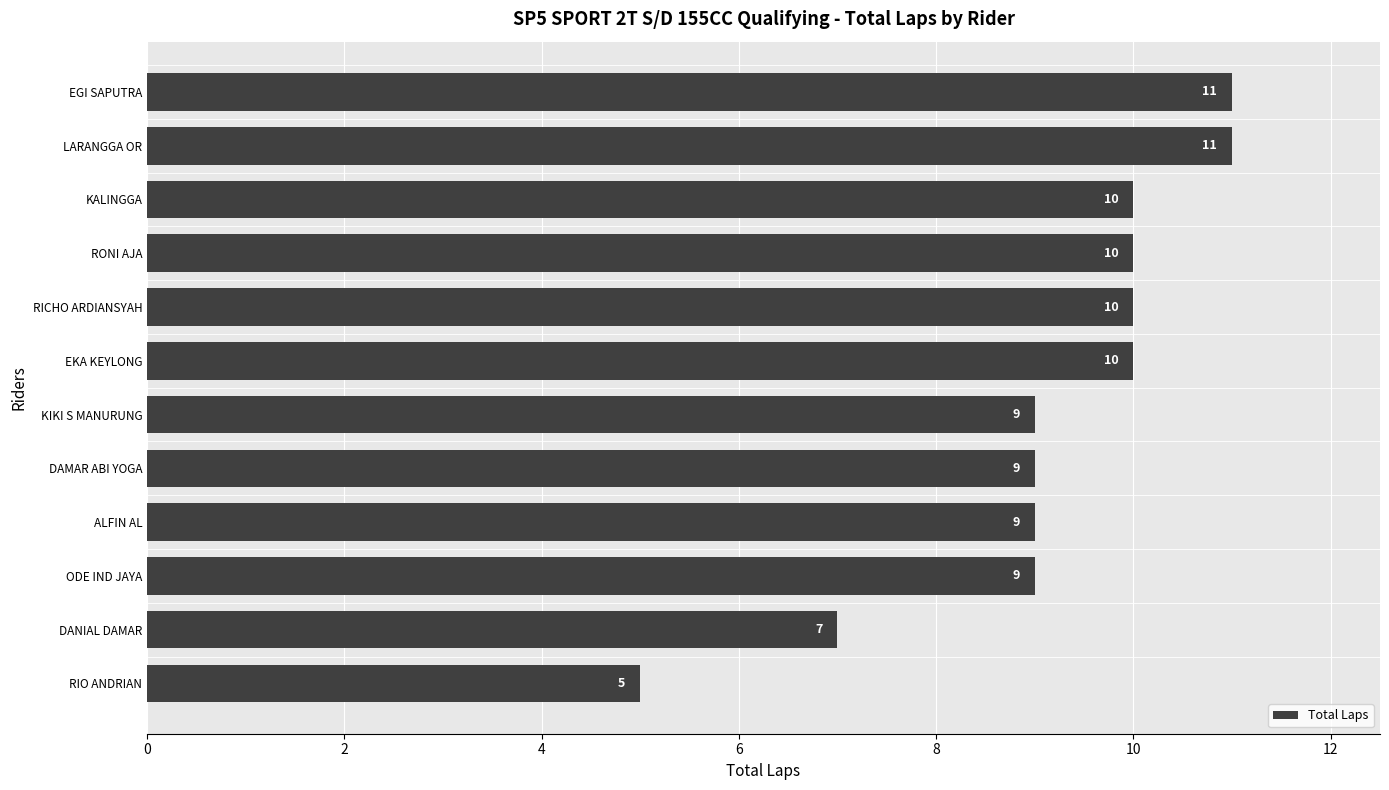

Does the chart contain any negative values?

No